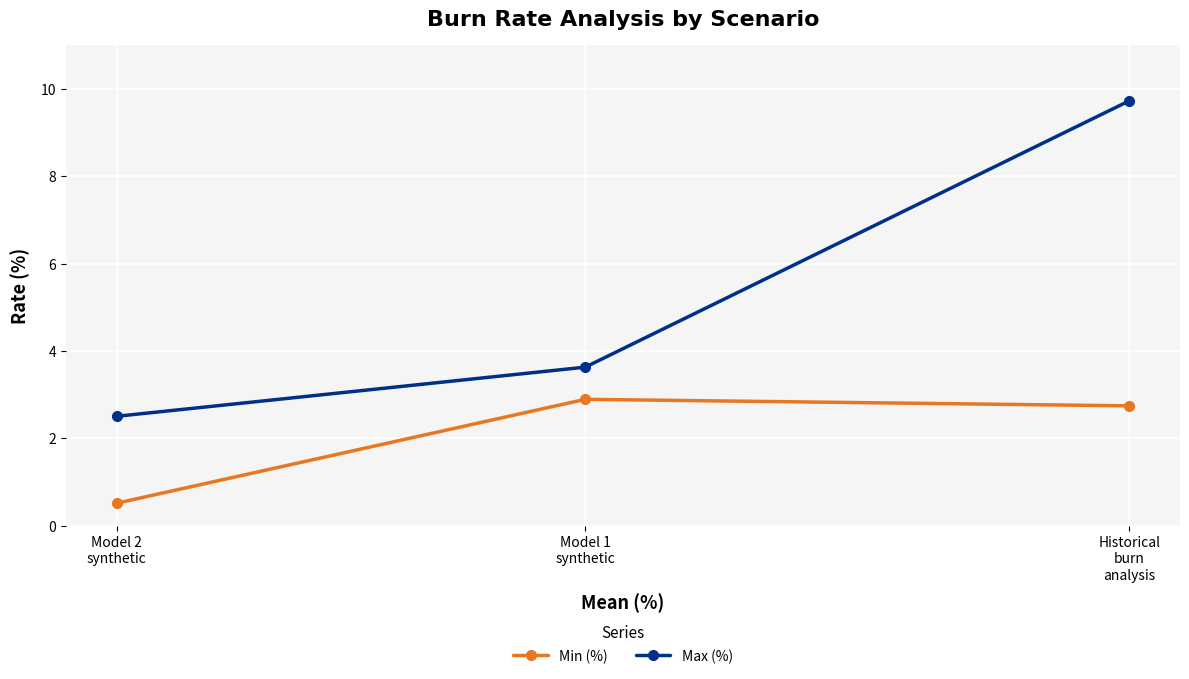

What is the value of the Min (%) point at the 3rd from the left?

2.7